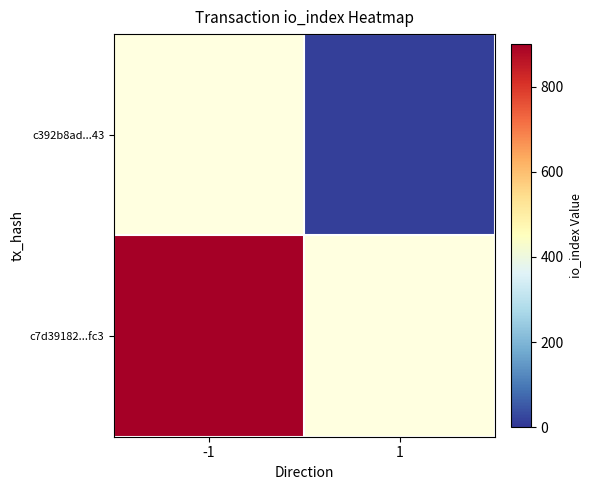

Is the value of c7d39182...fc3 at 1 greater than the value of c392b8ad...43 at -1?

No